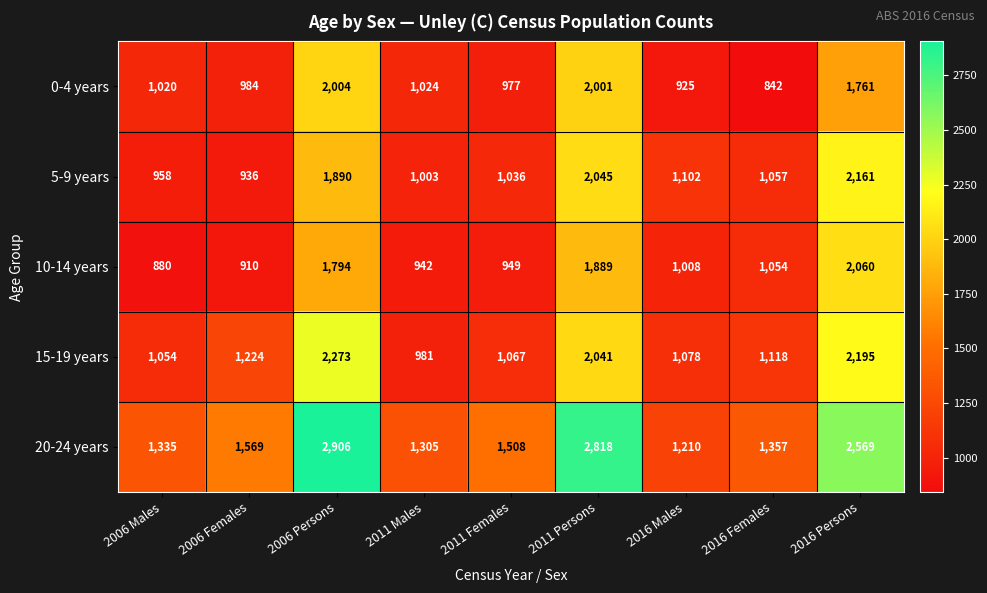

Which series has the largest total across all categories?

20-24 years